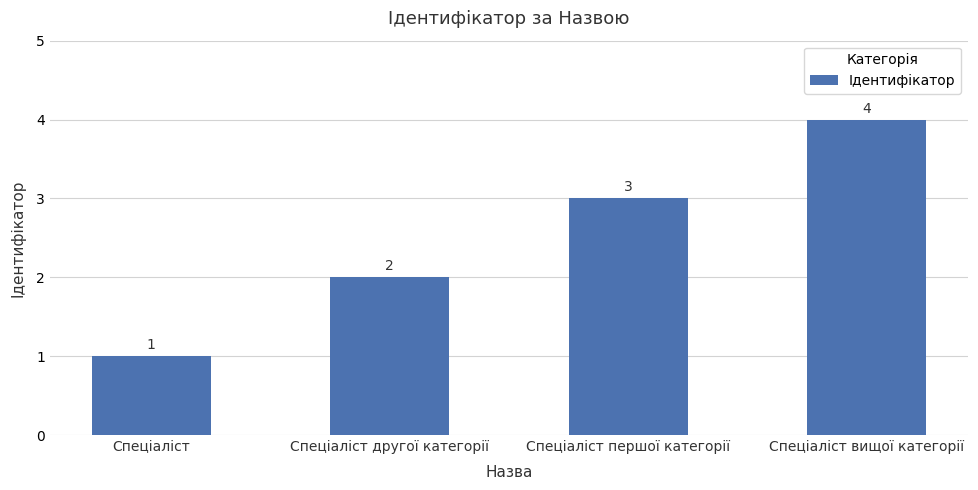

Reading left to right, what are all the values shown in this chart?

1	2	3	4